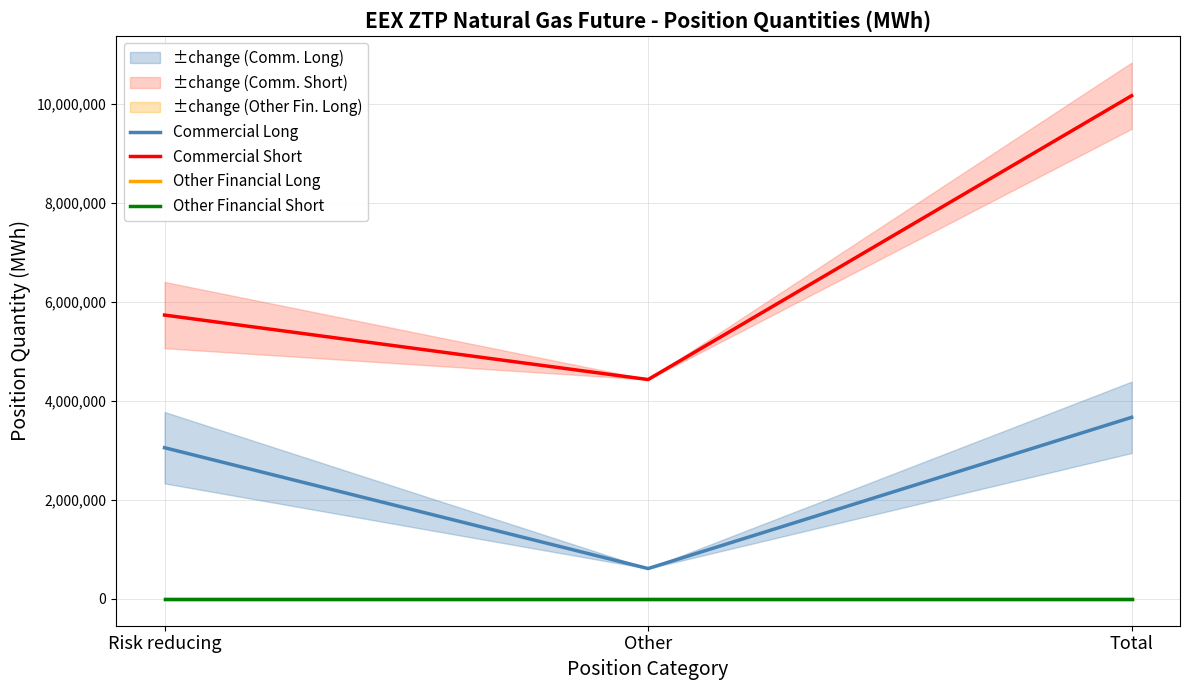

What is the approximate value of Commercial Short at Risk reducing, to the nearest 10?

5737250